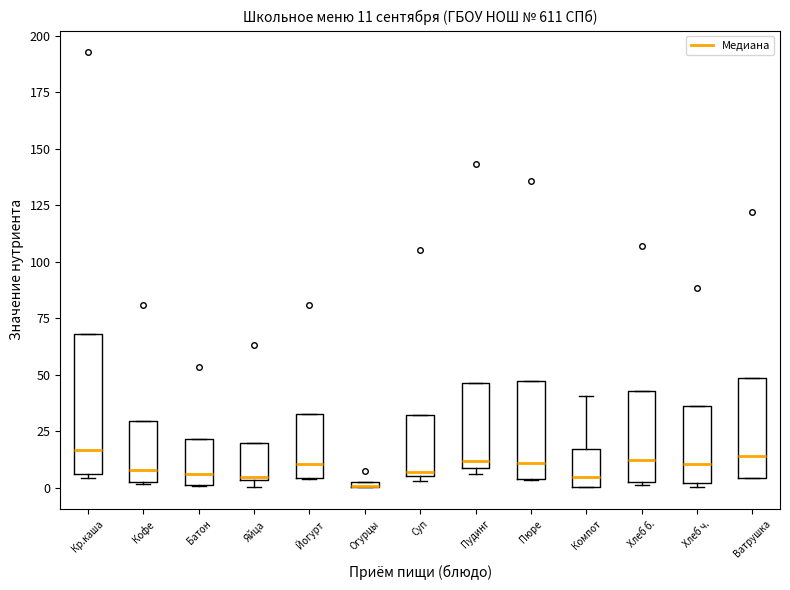

Which box is the tallest, from its lower edge to its upper edge?

Кр.каша